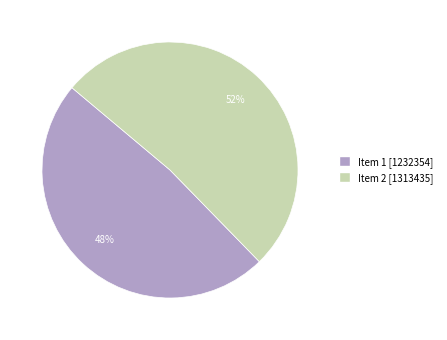

To the nearest percent, what is the average slice percentage?

50%